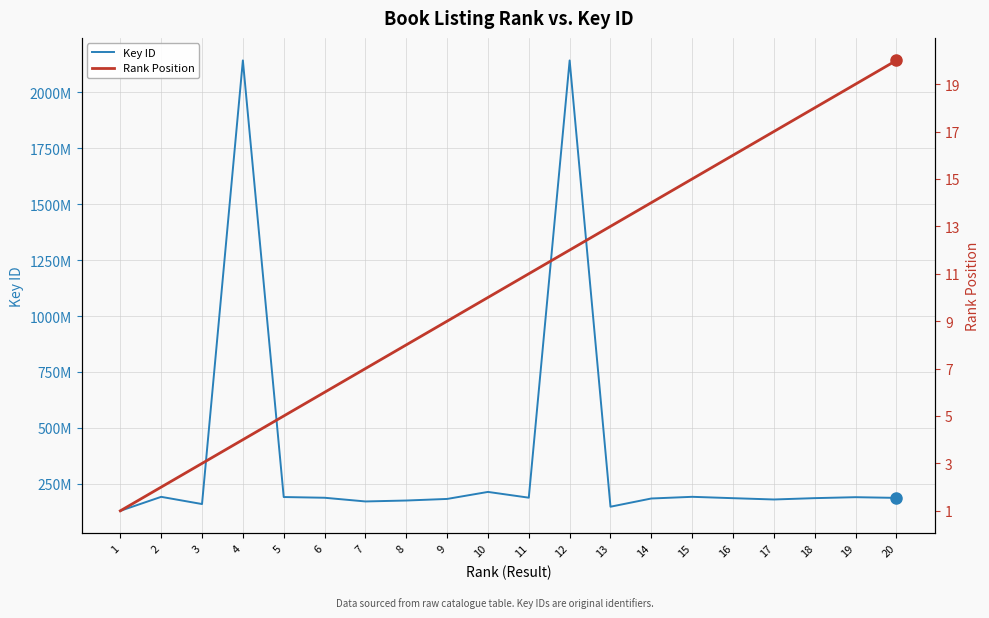

Does the chart have visible grid lines?

Yes